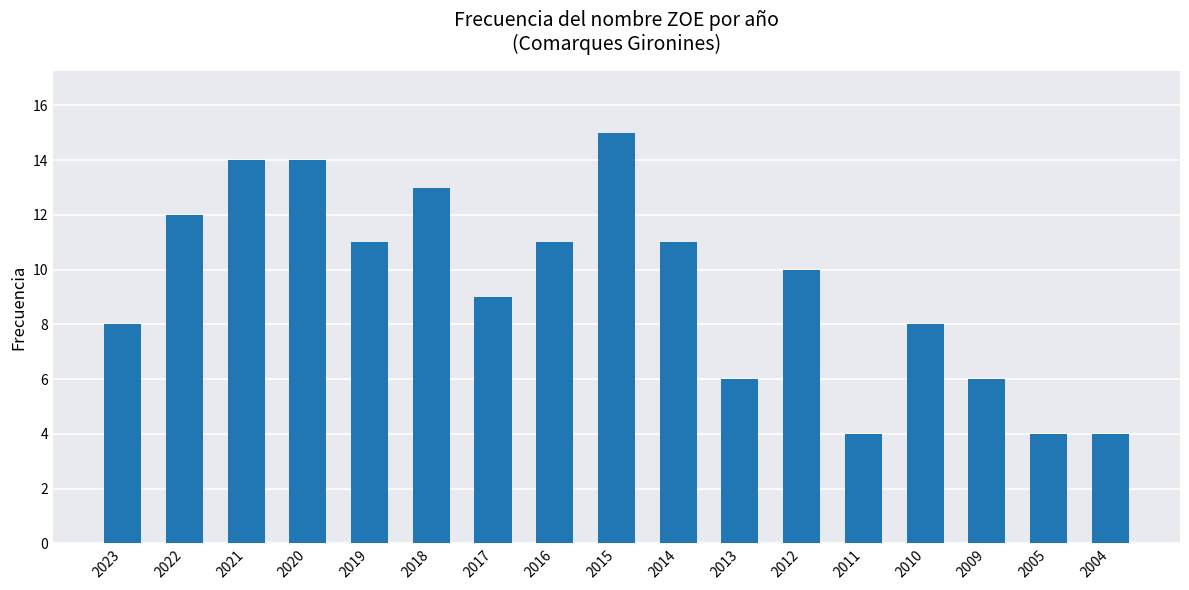

True or false: the data shows 6 at 2020.

False